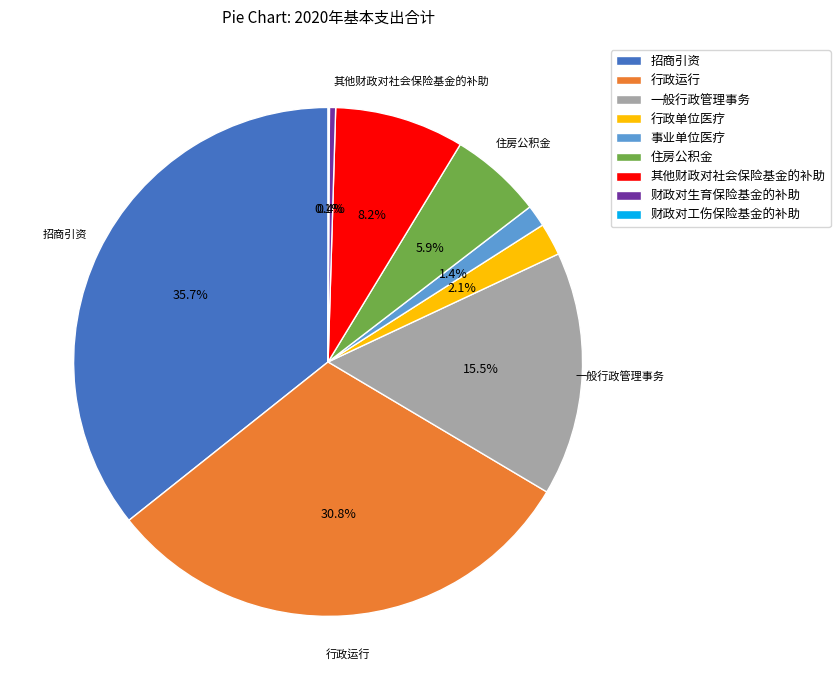

Do 一般行政管理事务 and 住房公积金 together represent more than half of the pie?

No